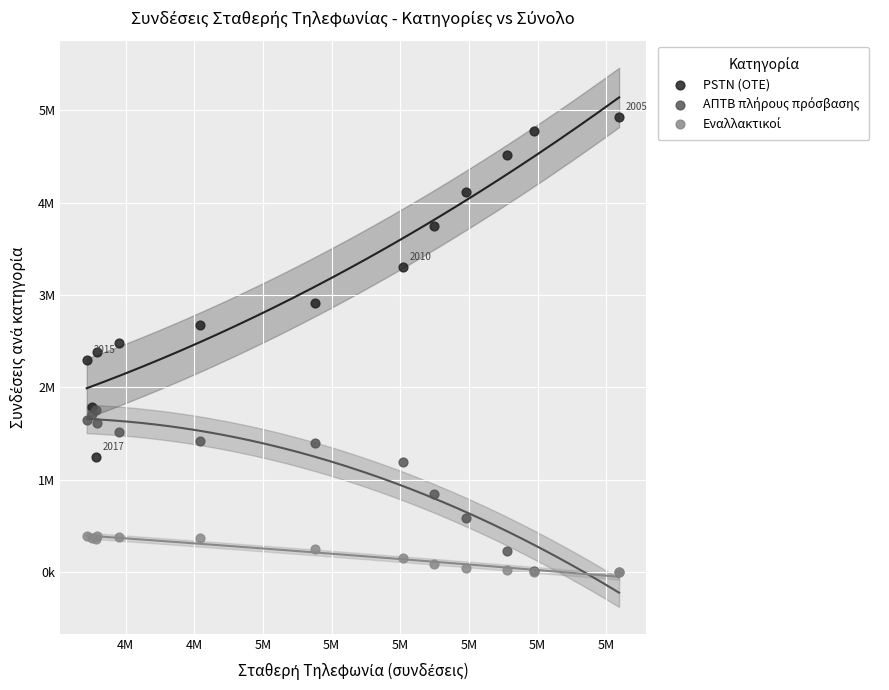

Which series contains the highest Y value?

PSTN (OTE)